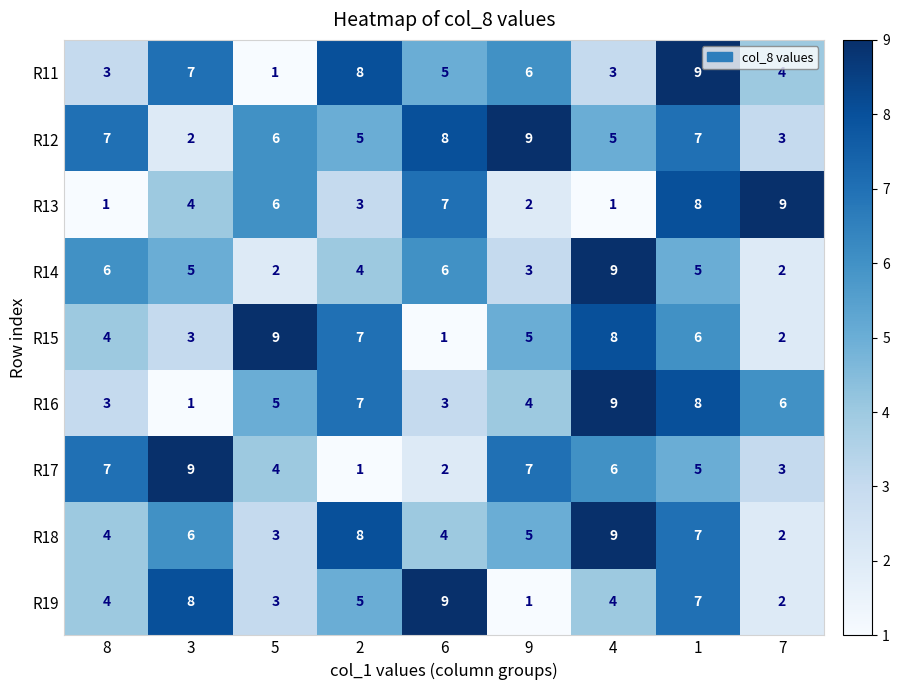

True or false: R14 has a value of 9 at 8.

False